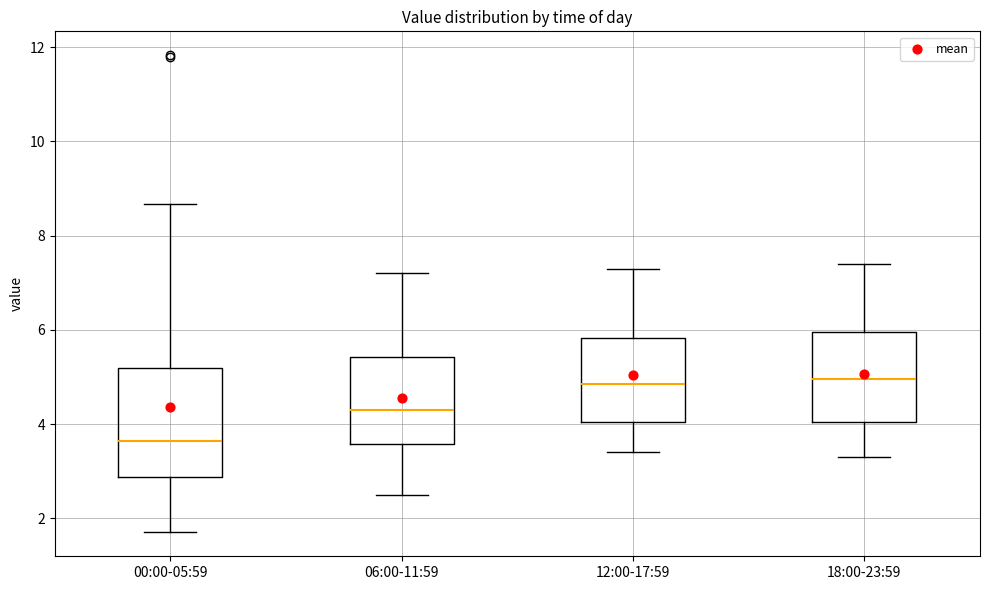

Which box has the lowest median line?

00:00-05:59